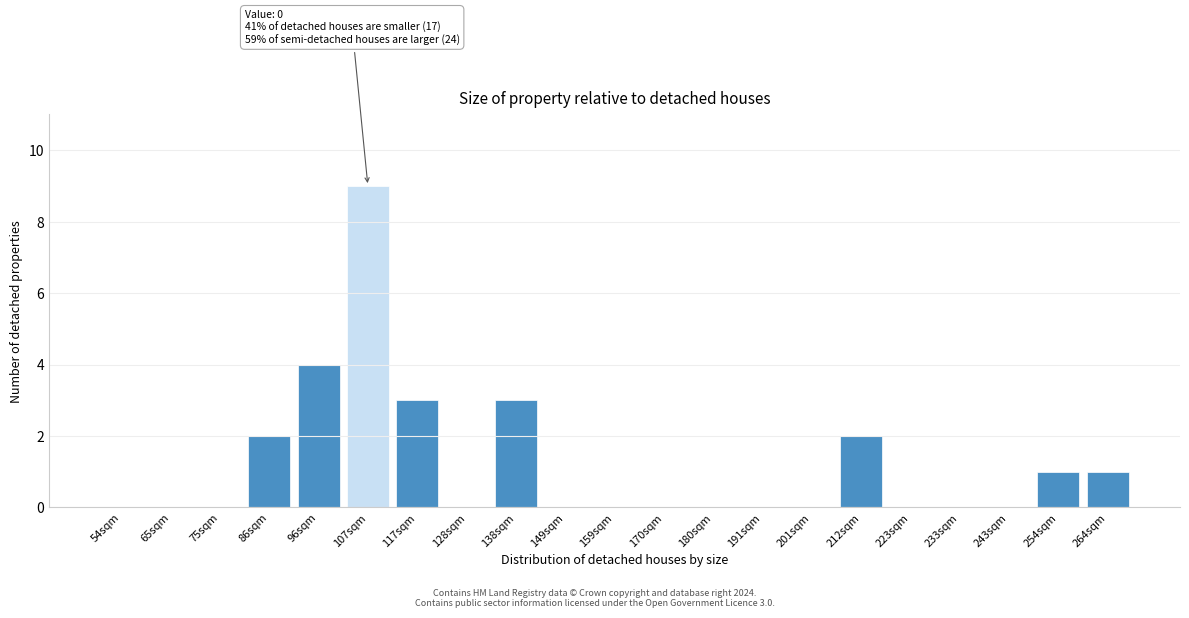

Reading right to left, transcribe all the data shown in this chart.

264sqm=1	254sqm=1	243sqm=0	233sqm=0	223sqm=0	212sqm=2	201sqm=0	191sqm=0	180sqm=0	170sqm=0	159sqm=0	149sqm=0	138sqm=3	128sqm=0	117sqm=3	107sqm=9	96sqm=4	86sqm=2	75sqm=0	65sqm=0	54sqm=0